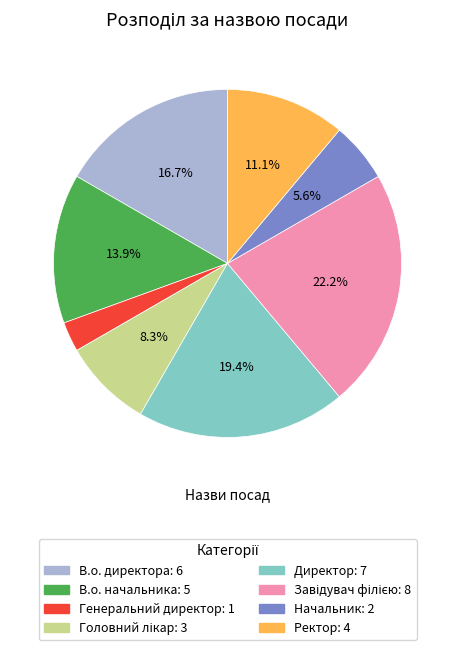

Does Ректор represent more than half of the total?

No